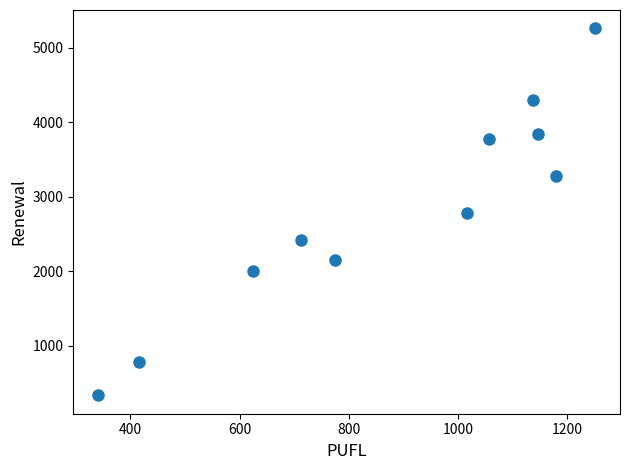

What is the range of X values (max minus min)?

910